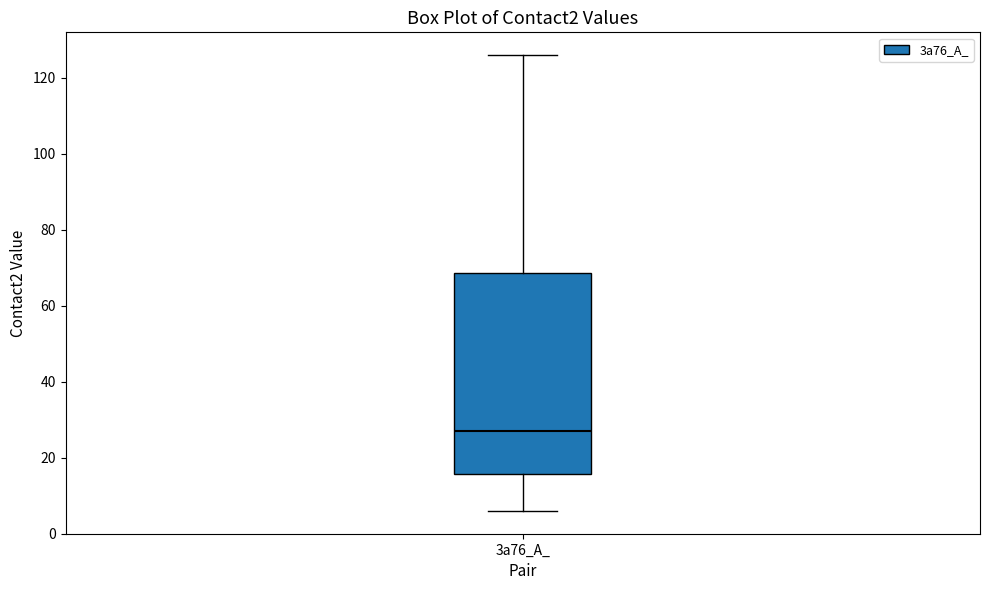

Transcribe this box plot: give where the median line is, the range the box spans, and where the two whiskers end, as read against the y-axis. The values are not printed on the chart, so give them approximately, as read against the axis.

median 28, box 16 to 68, whiskers 6 to 126